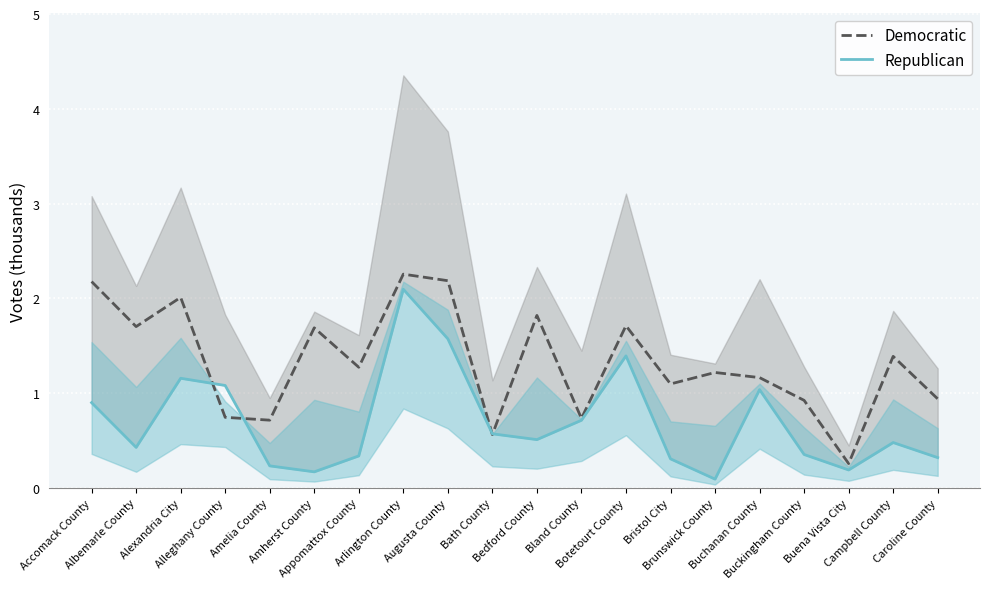

What are all the series names shown in the legend?

Democratic, Republican